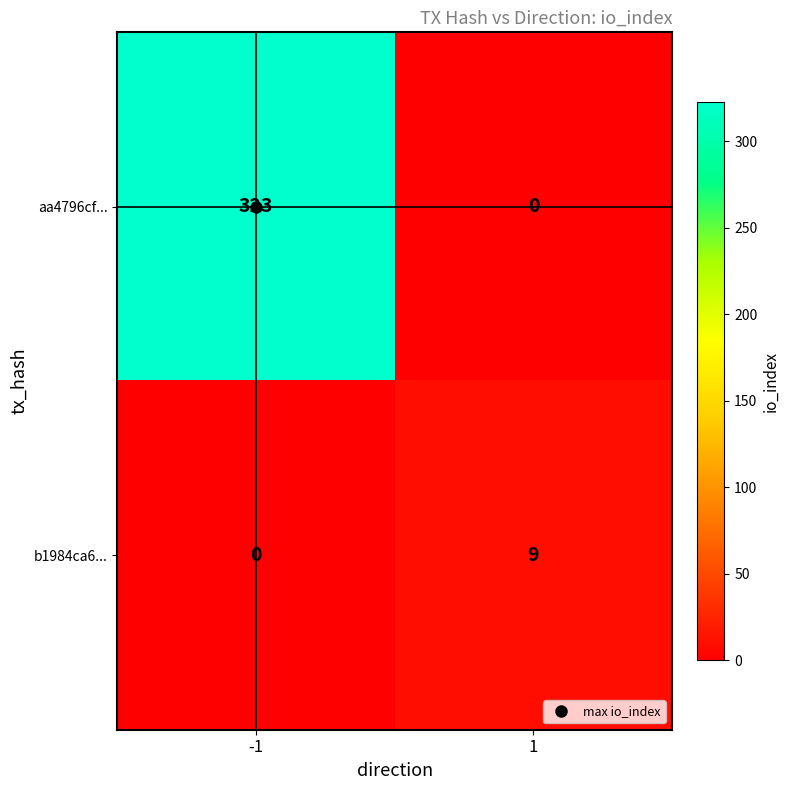

The aa4796cf... series shows 323 at -1. True or false?

True